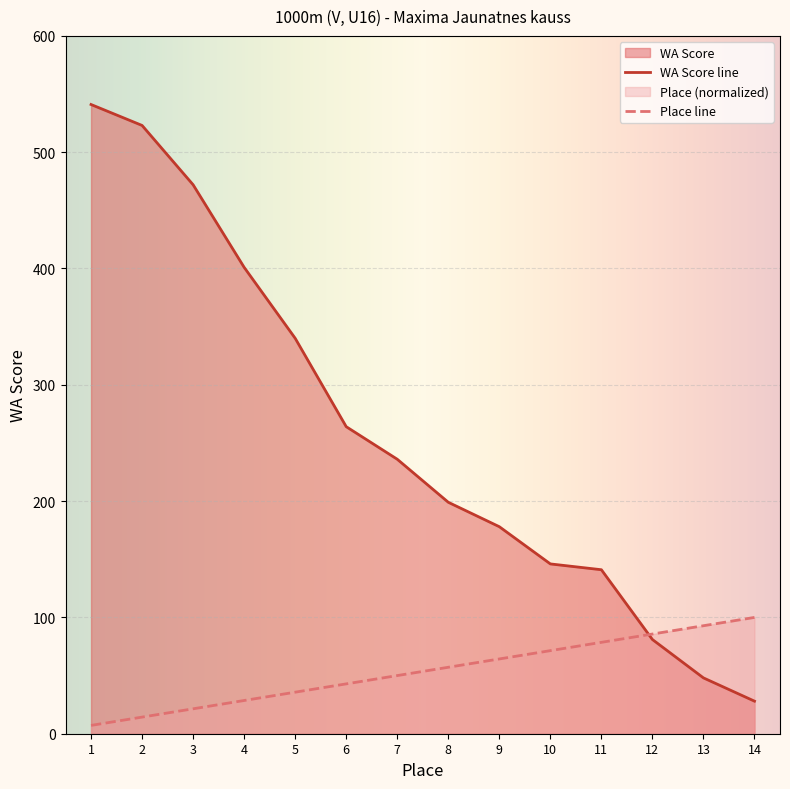

At how many categories does at least one series exceed 20?

14